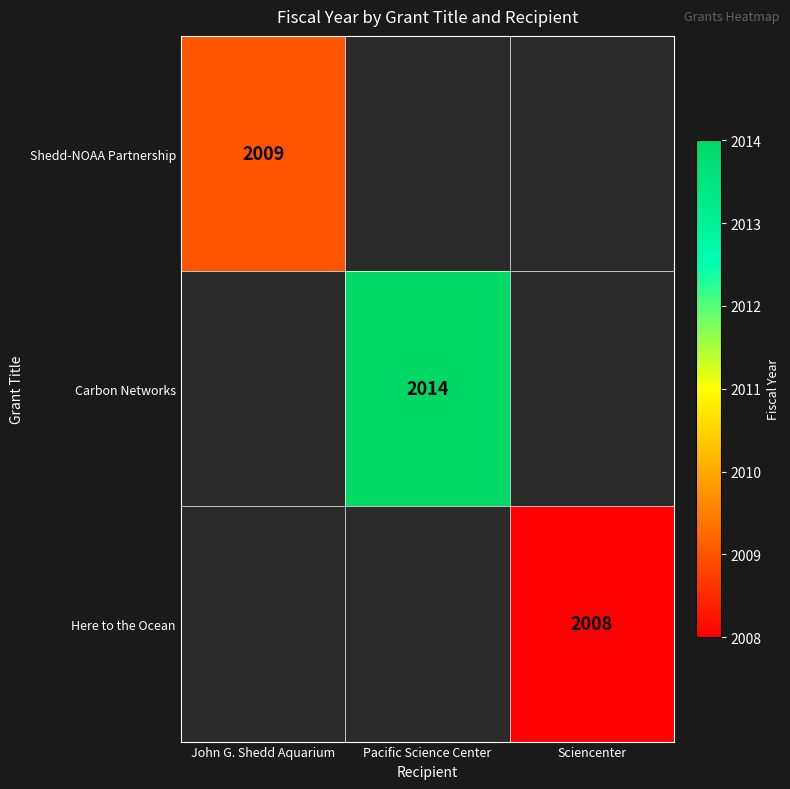

Which label corresponds to the smallest value in the chart?

Sciencenter